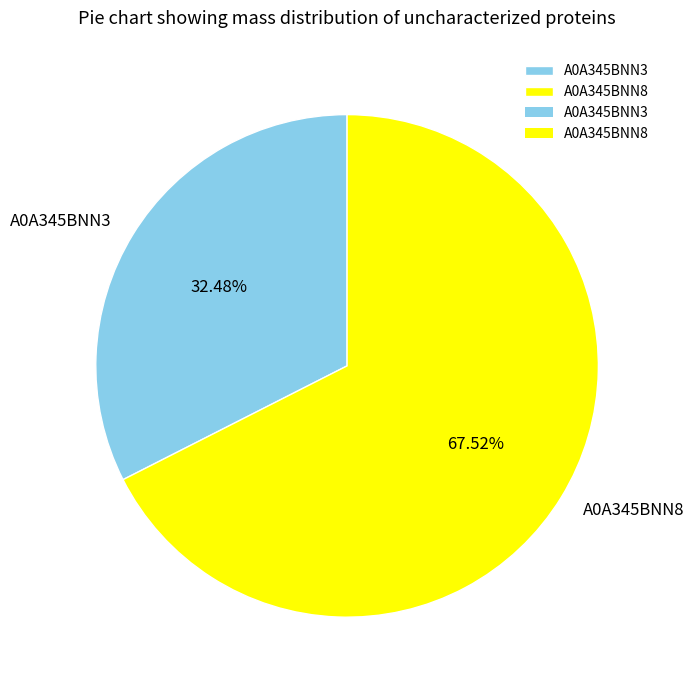

To the nearest percent, what is the average slice percentage?

50%